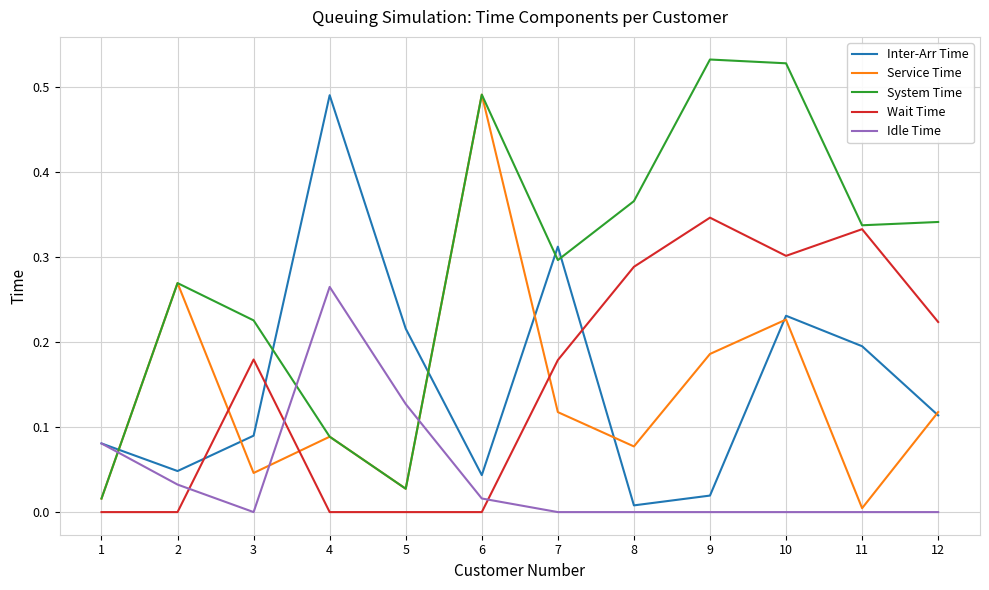

Between 4 and 12, which series saw the biggest shift?

Inter-Arr Time